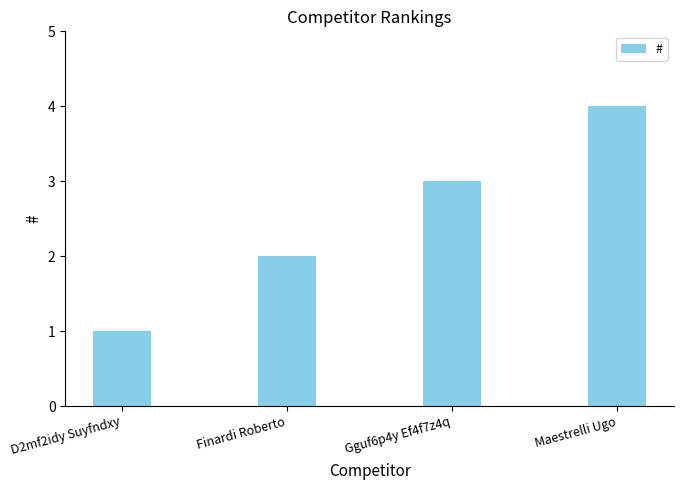

Rank the categories by value from highest to lowest.

Maestrelli Ugo, Gguf6p4y Ef4f7z4q, Finardi Roberto, D2mf2idy Suyfndxy